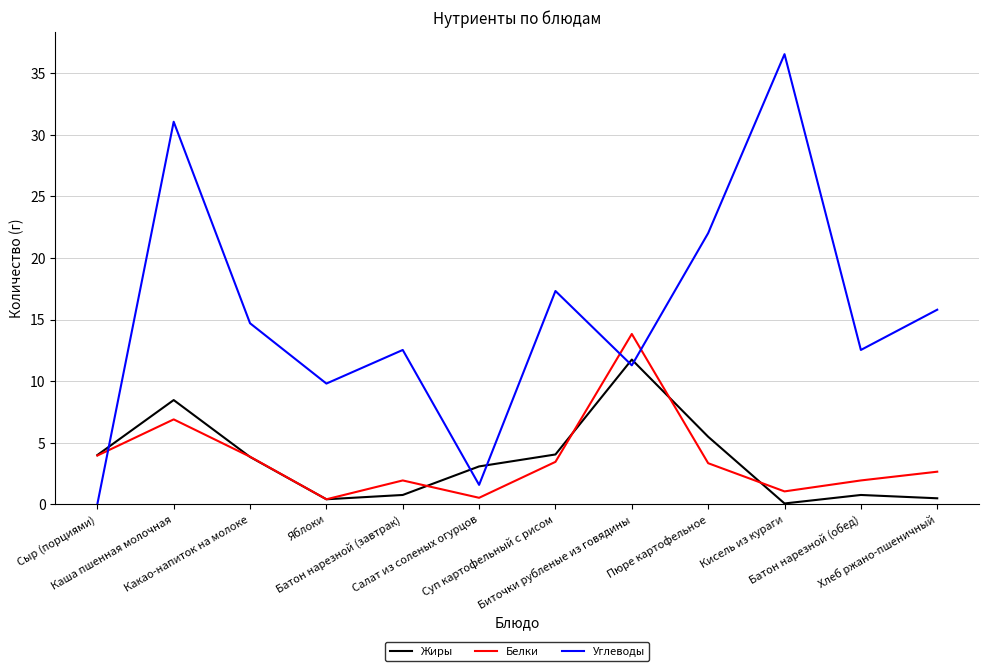

What is the total value across all series at Сыр (порциями)?

7.9